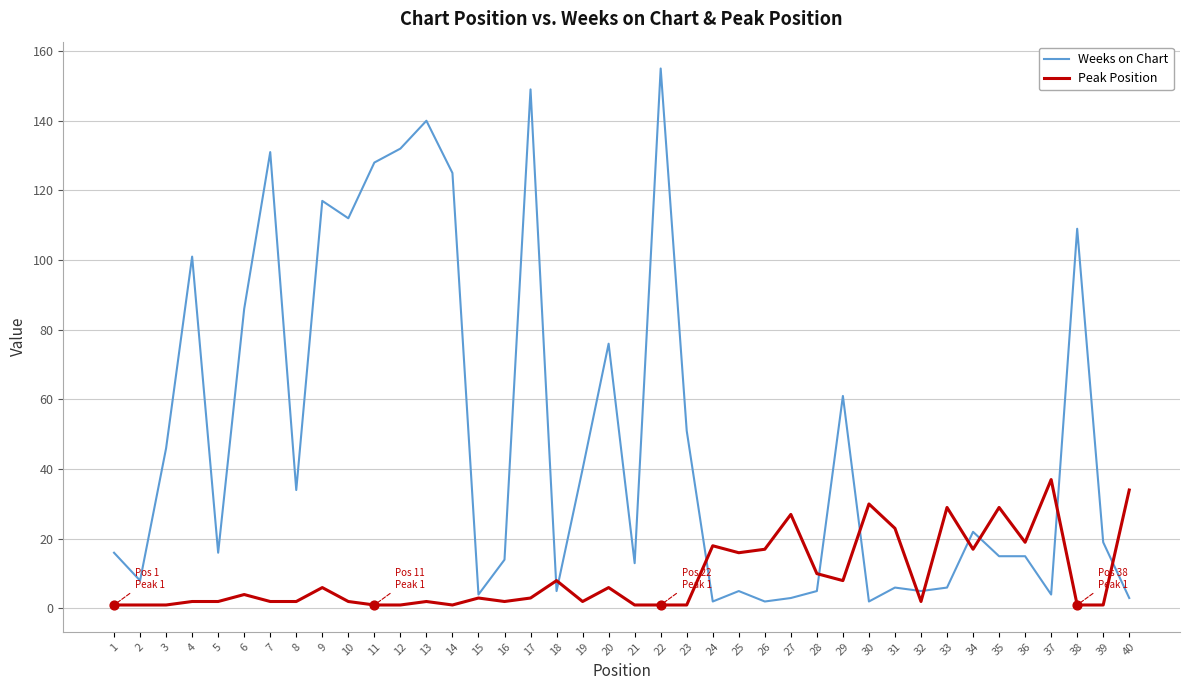

Which series changed the most between 3 and 20?

Weeks on Chart